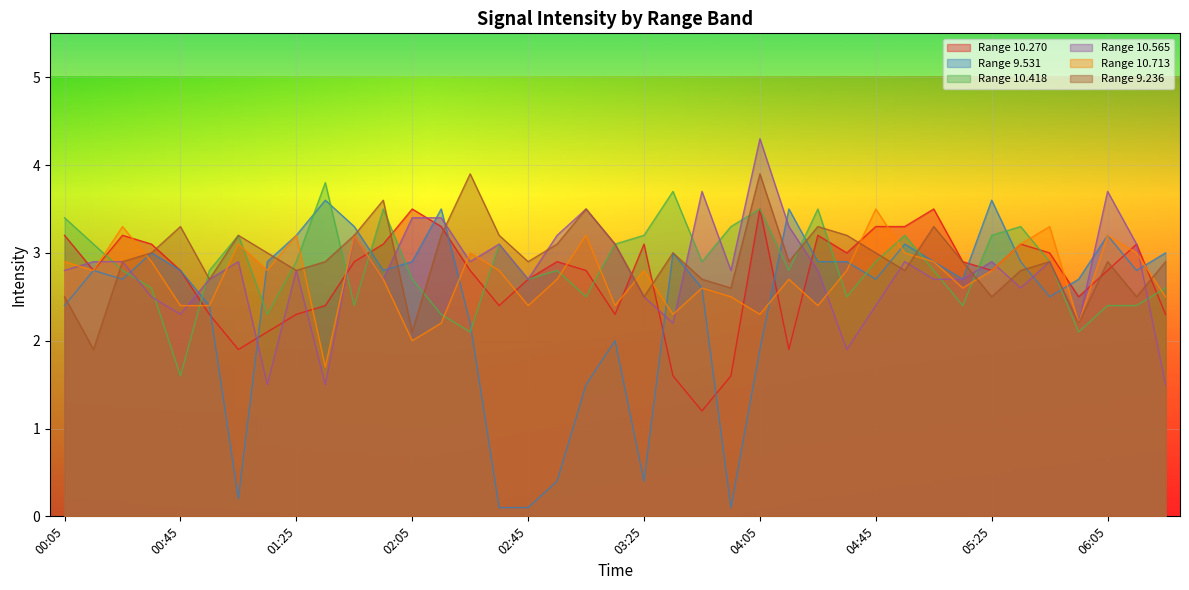

What is the label of the 36th point from the right?

00:35